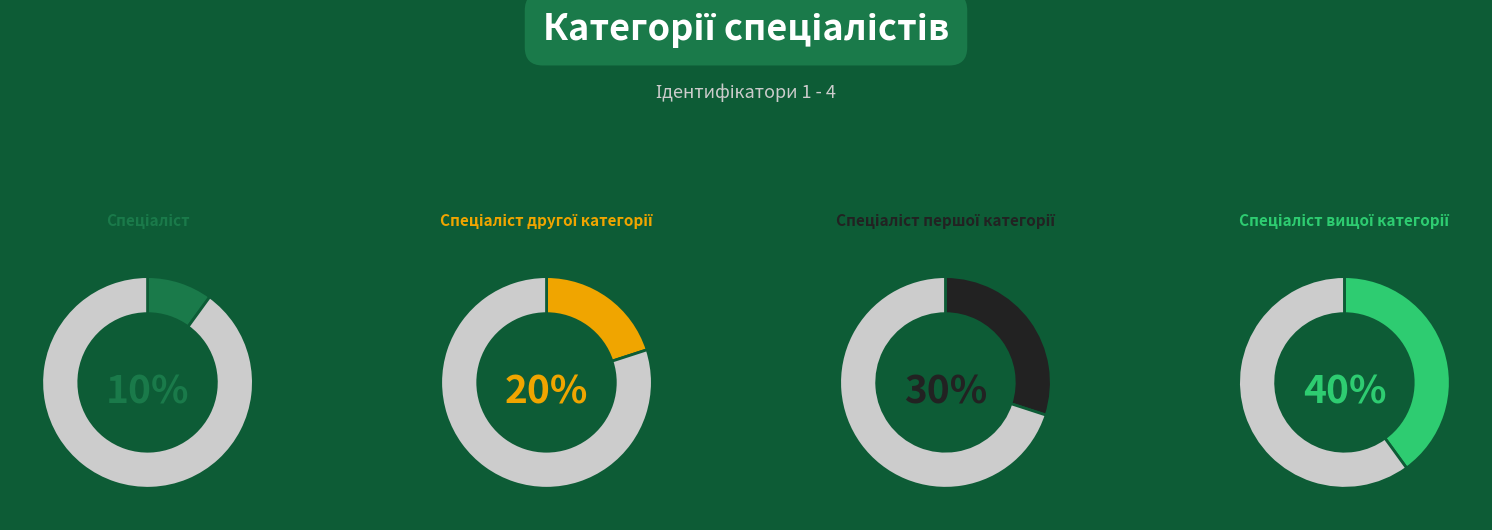

Is it true that Спеціаліст другої категорії is 12% of the pie?

False